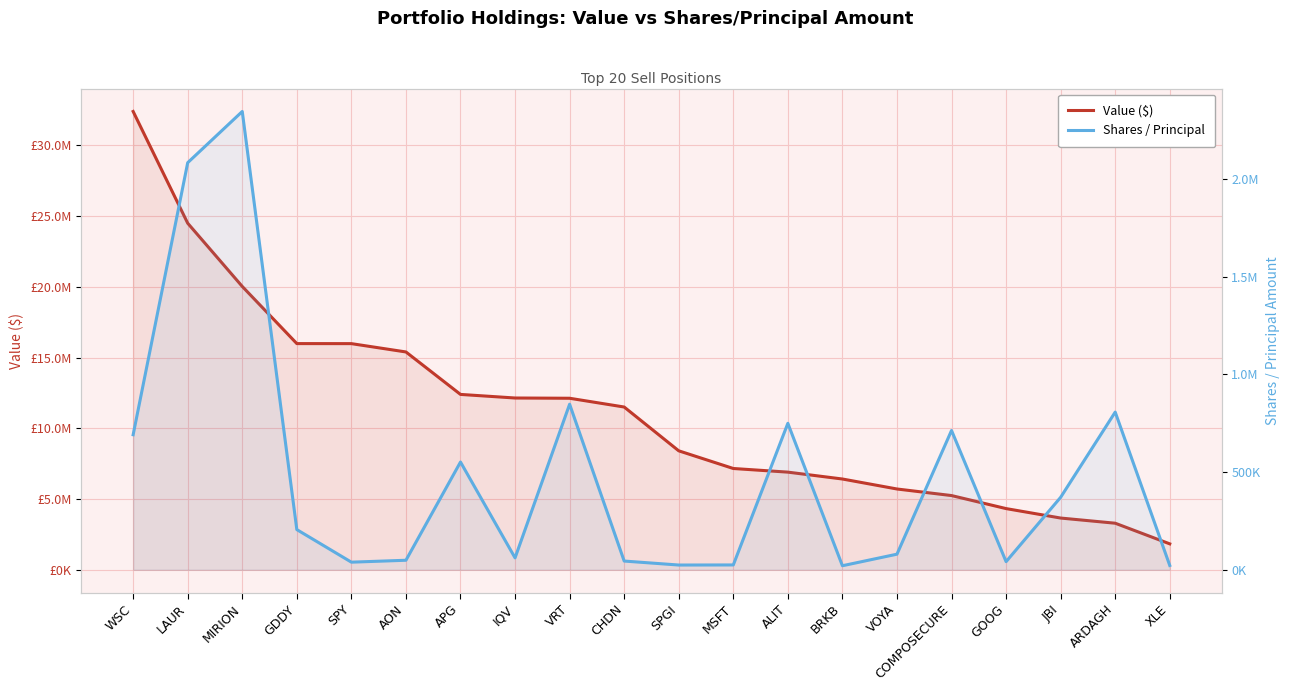

What position from the right is COMPOSECURE?

5